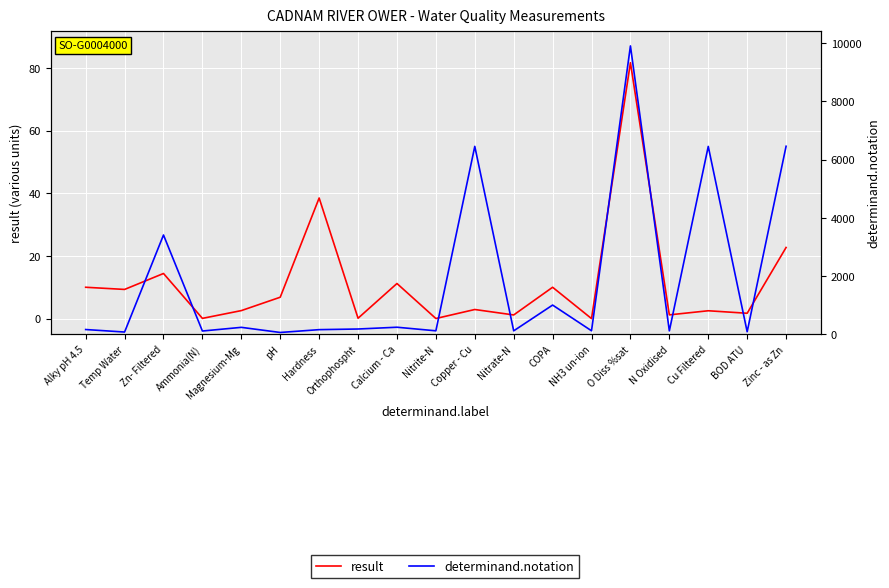

True or false: result and determinand.notation cross at least once.

False